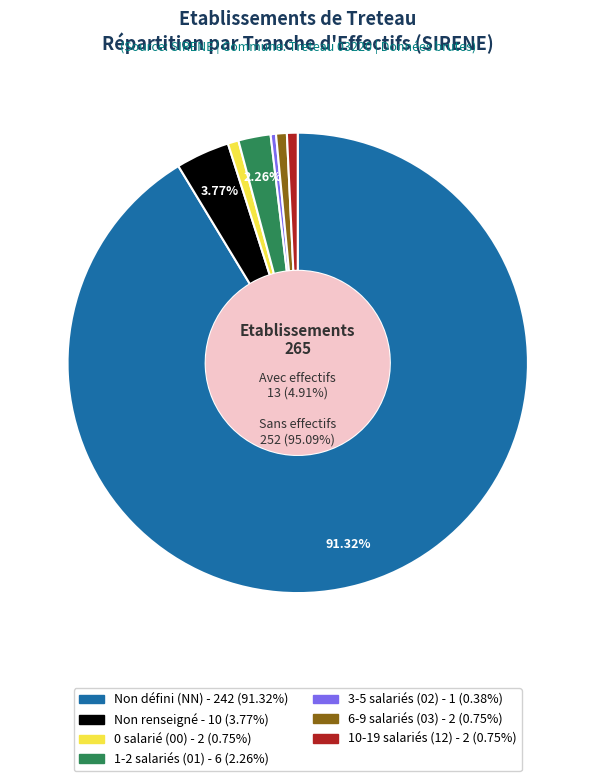

To the nearest percent, what percentage of the pie is 12?

1%